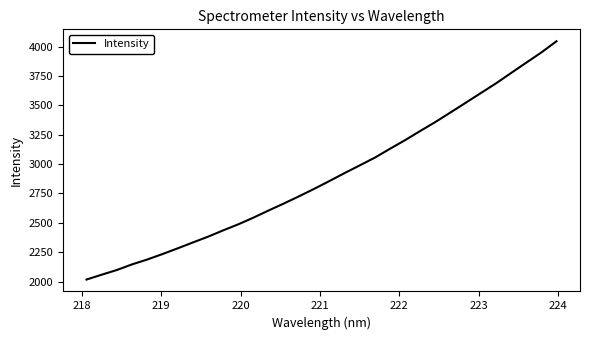

How many distinct data groups are displayed?

1